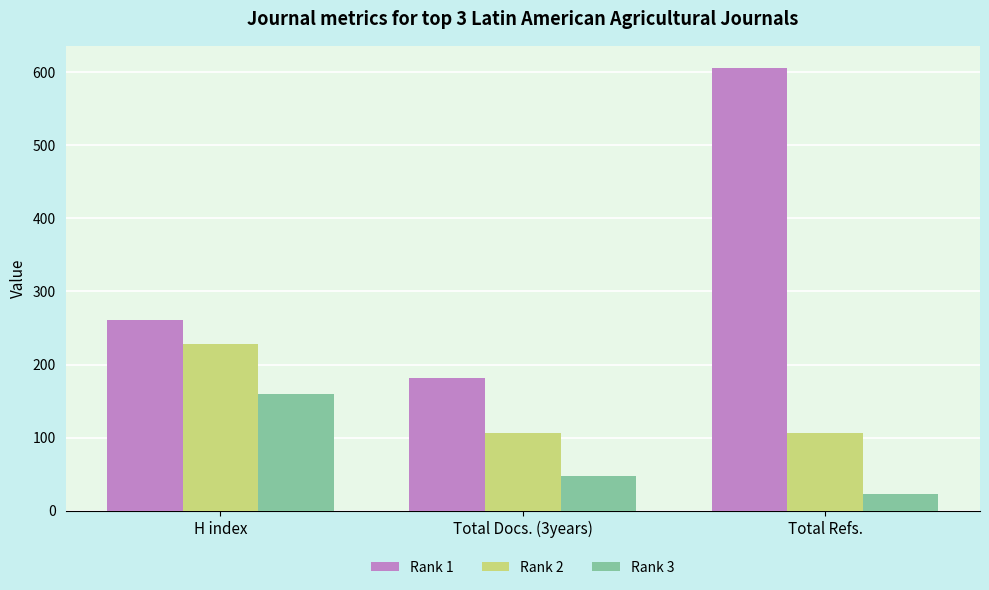

What is the difference between the Rank 3 values at Total Docs. (3years) and Total Refs.?

24